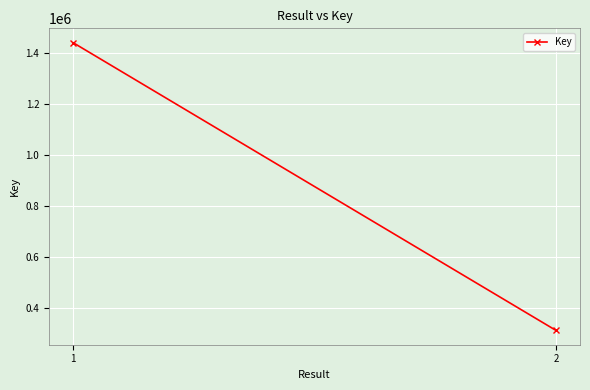

Reading left to right, what are all the values shown in this chart?

1440818	312437